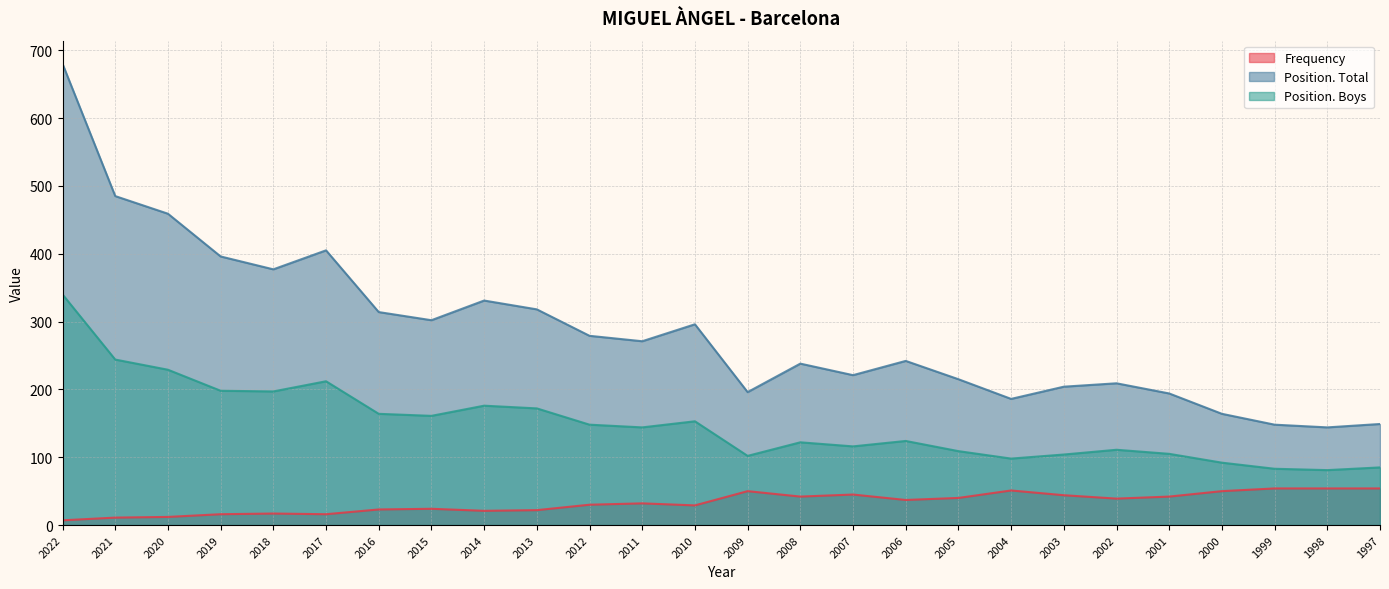

Is the value of Position. Boys at 2017 greater than the value of Position. Total at 2018?

No